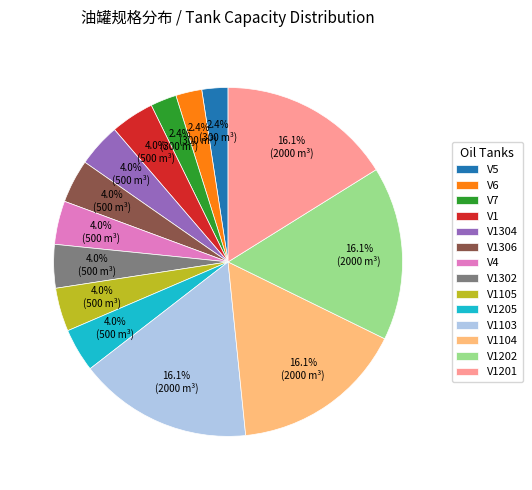

Does V1103 represent more than half of the total?

No